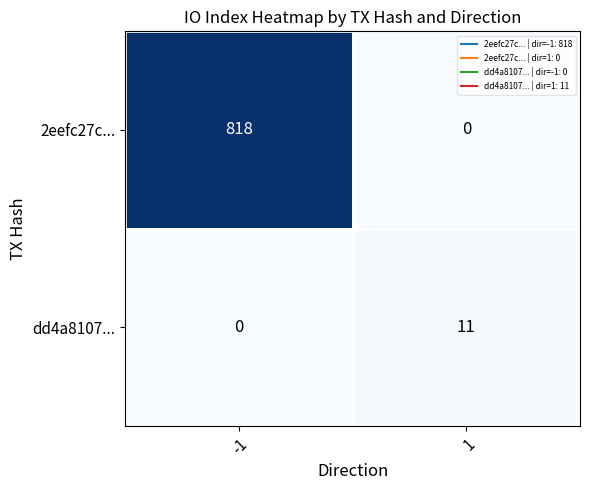

How many series are shown in this chart?

2